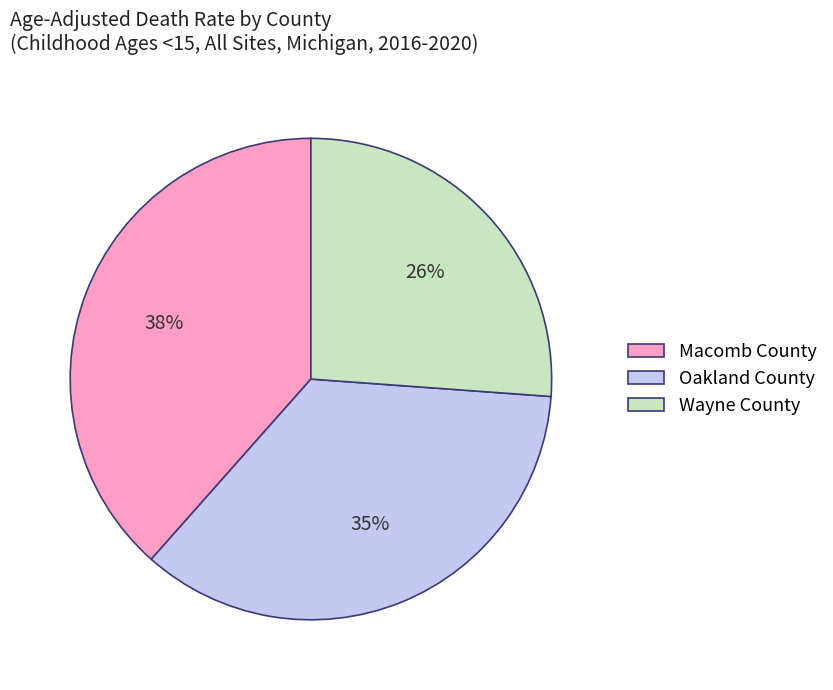

What percentage is the Oakland County slice, to the nearest percent?

35%